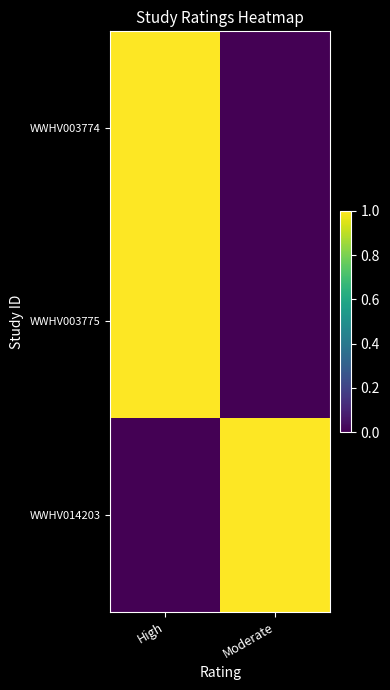

At which category is the sum across all series the highest?

High